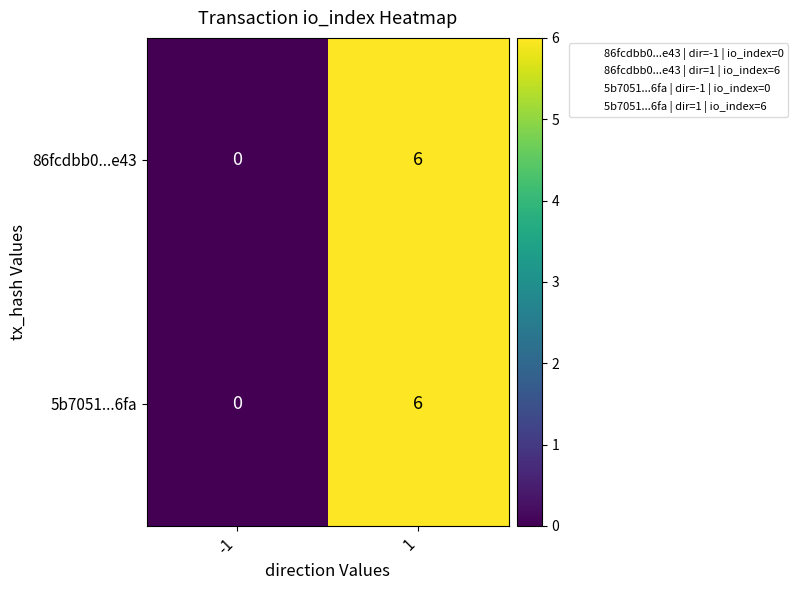

The value of 86fcdbb0...e43 at -1 is 3. True or false?

False